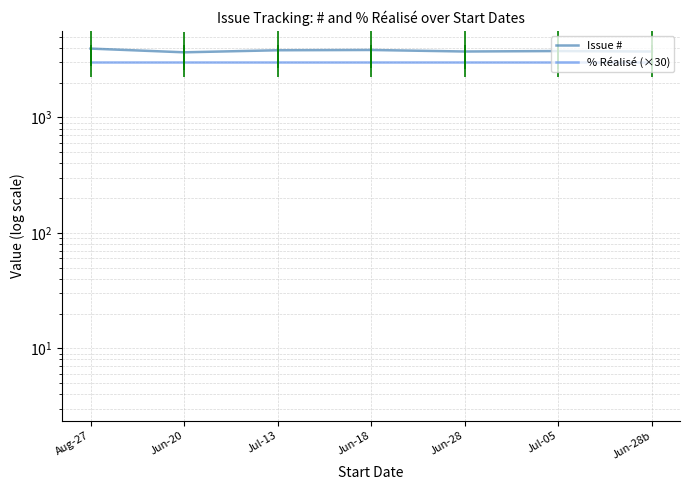

The % Réalisé (×30) series shows 3000 at Jul-13. True or false?

True